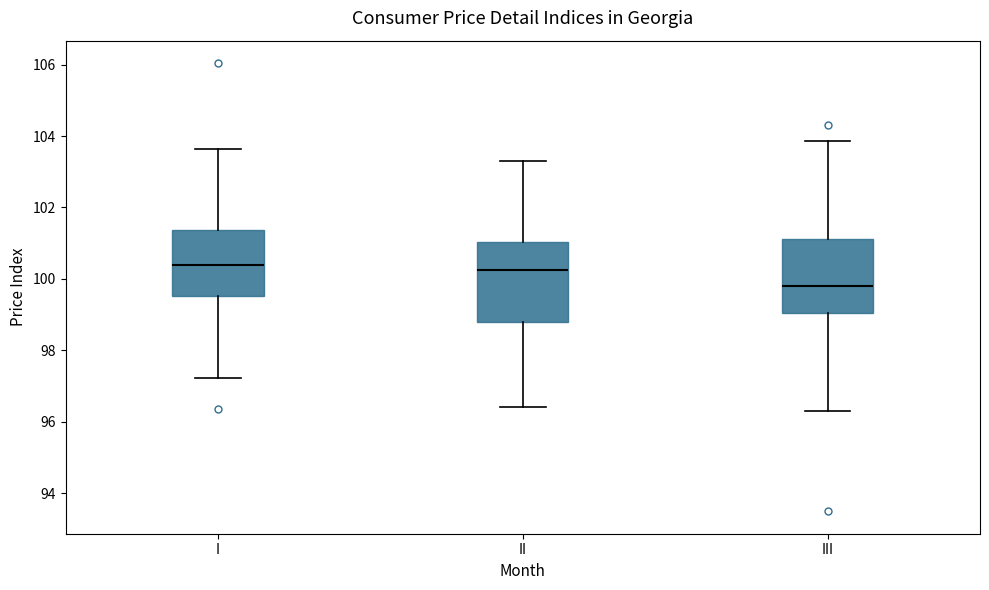

Reading left to right, transcribe this box plot: for each box, give where its median line is, the range the box spans, and where its two whiskers end, as read against the y-axis. The values are not printed on the chart, so give them approximately, as read against the axis.

I: median 100.4, box 99.6 to 101.4, whiskers 97.2 to 103.6
II: median 100.2, box 98.8 to 101.0, whiskers 96.4 to 103.2
III: median 99.8, box 99.0 to 101.2, whiskers 96.4 to 103.8